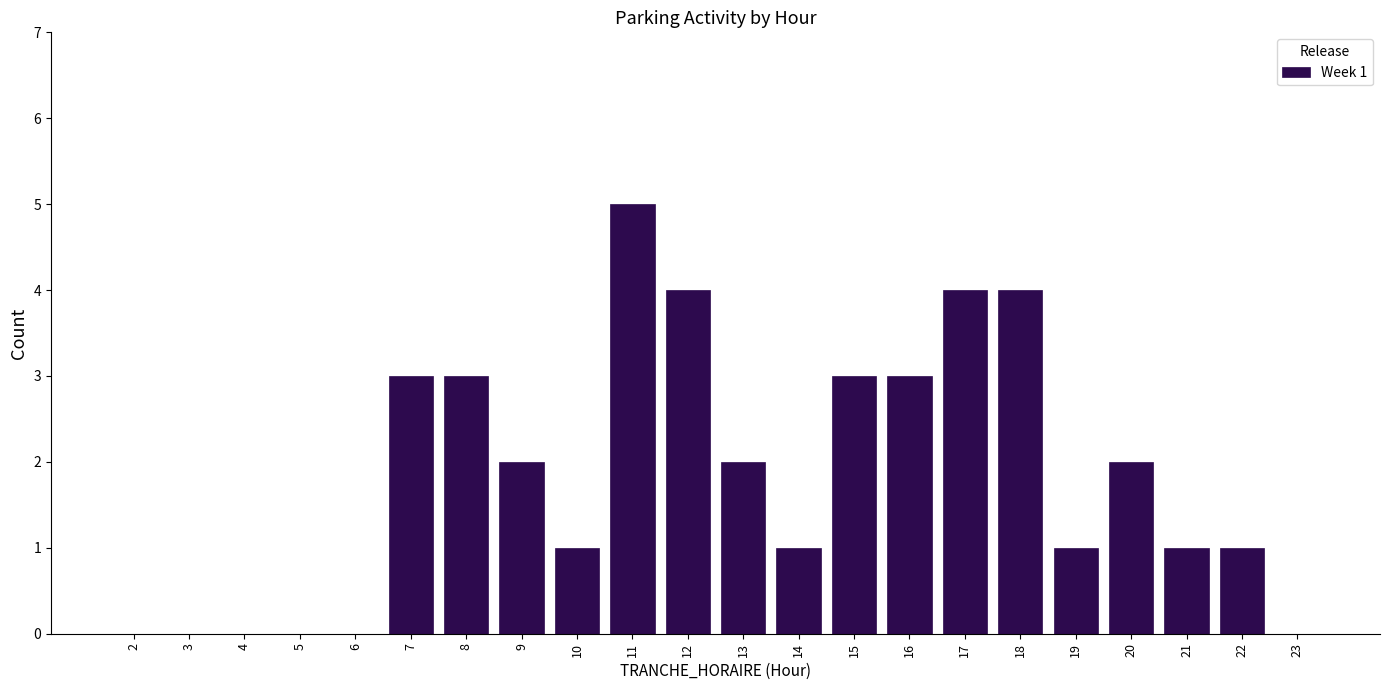

Reading right to left, extract all data points from this chart.

23=0	22=1	21=1	20=2	19=1	18=4	17=4	16=3	15=3	14=1	13=2	12=4	11=5	10=1	9=2	8=3	7=3	6=0	5=0	4=0	3=0	2=0